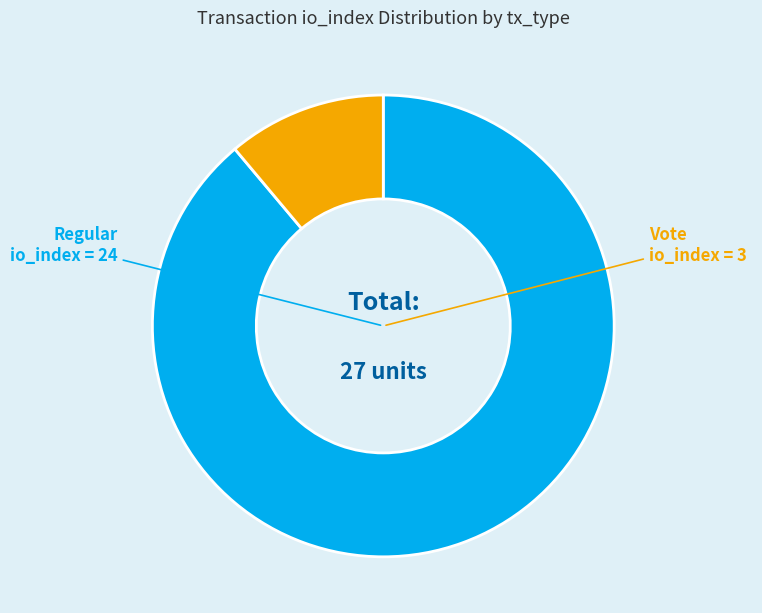

Count the number of slices in the pie.

2